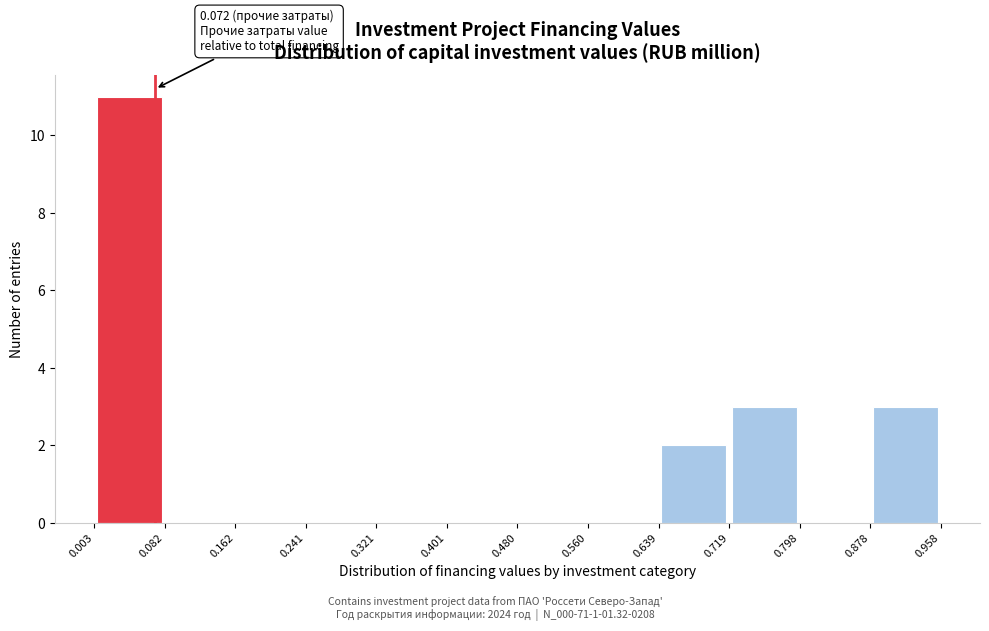

Which range on the x-axis has the tallest bar?

0.003 to 0.082